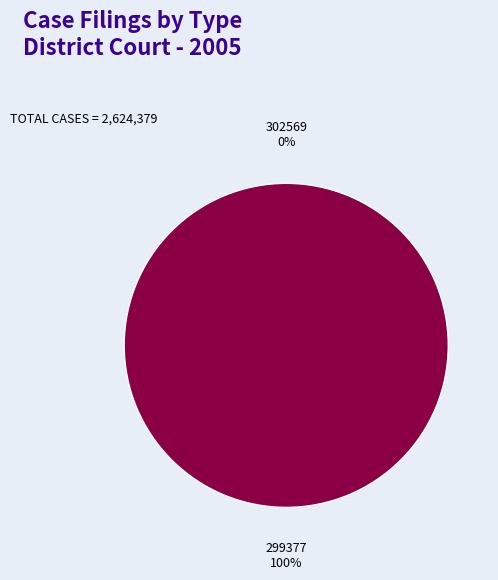

To the nearest percent, what is the difference between the largest and smallest slice percentages?

100%